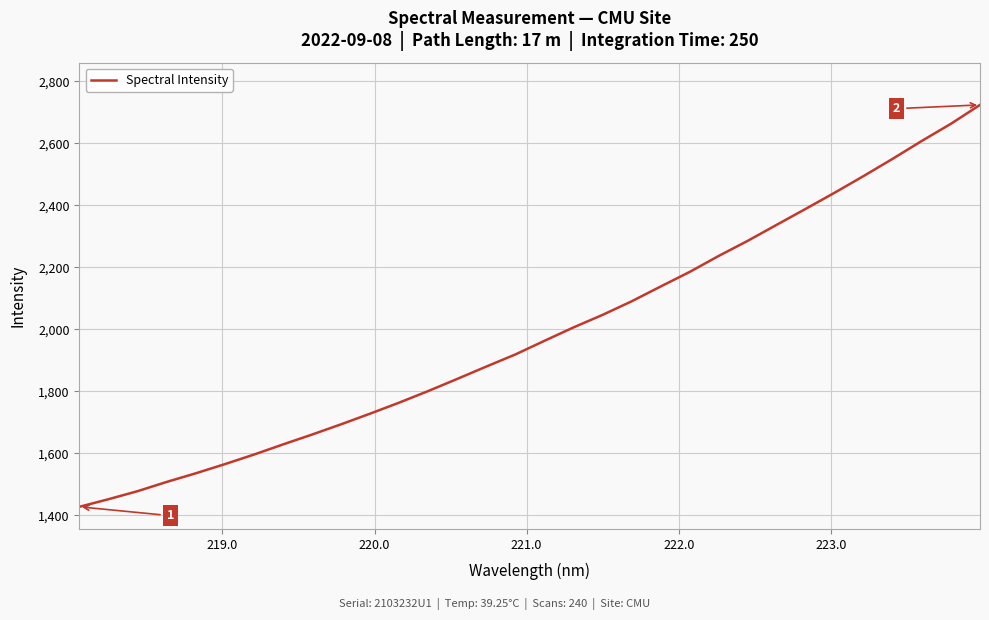

Reading right to left, what are all the values shown in this chart?

2723.9	2663.1	2608.0	2550.6	2495.1	2441.1	2388.9	2337.4	2285.6	2236.8	2185.2	2138.1	2090.3	2046.6	2006.2	1963.0	1919.0	1879.9	1840.1	1800.9	1763.5	1728.0	1693.6	1660.4	1628.6	1595.8	1565.0	1535.4	1507.6	1477.8	1451.9	1427.4